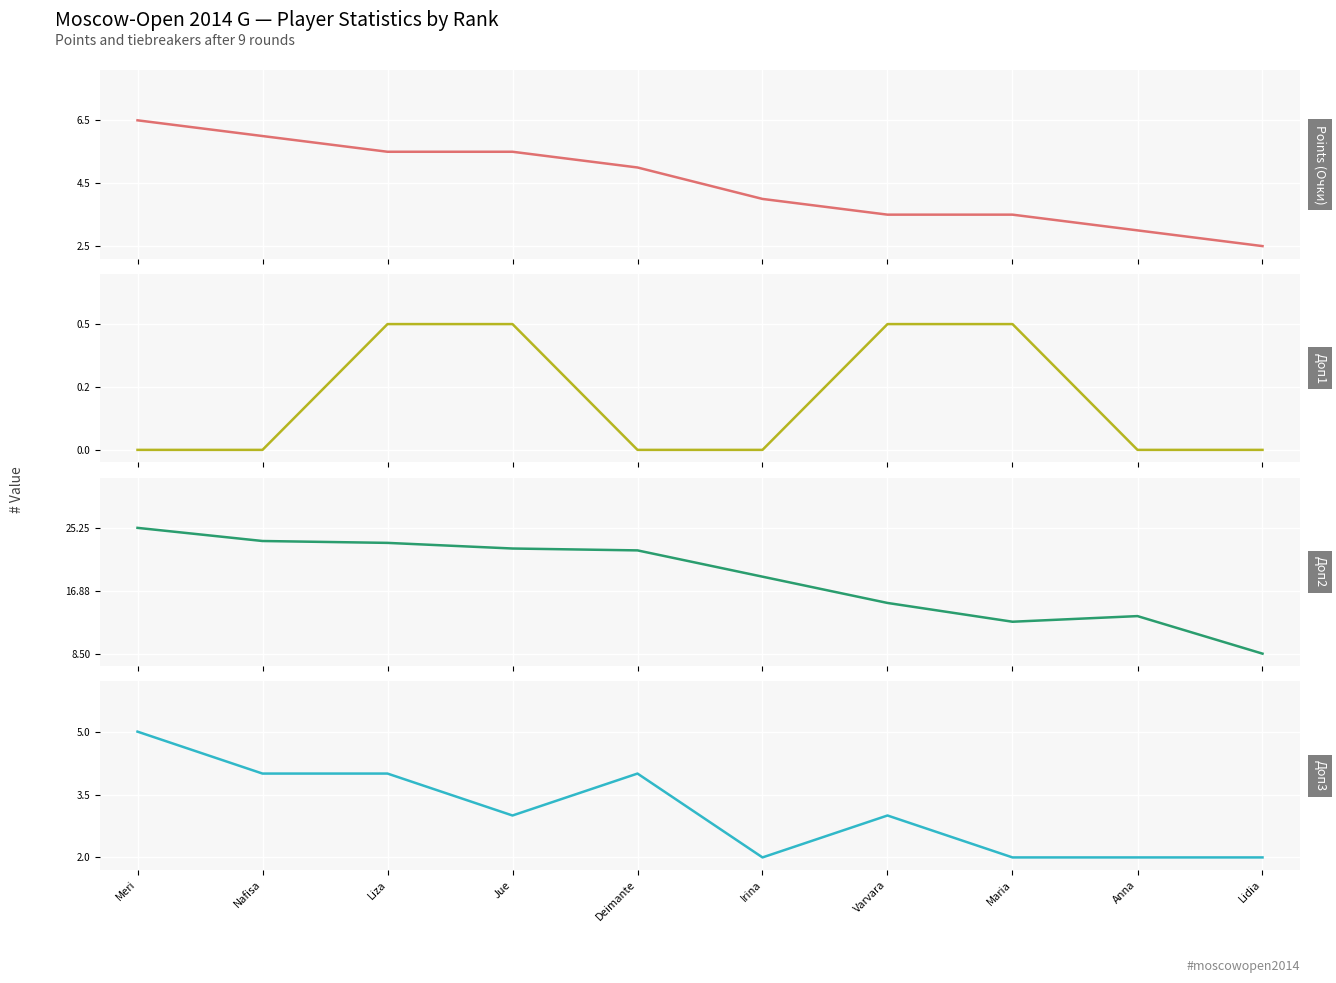

At which category does the chart reach its minimum across all series?

Meri